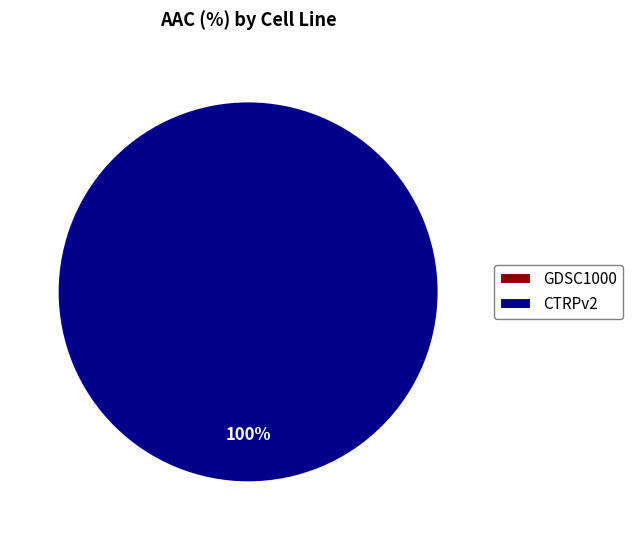

Which slice is the smallest?

GDSC1000